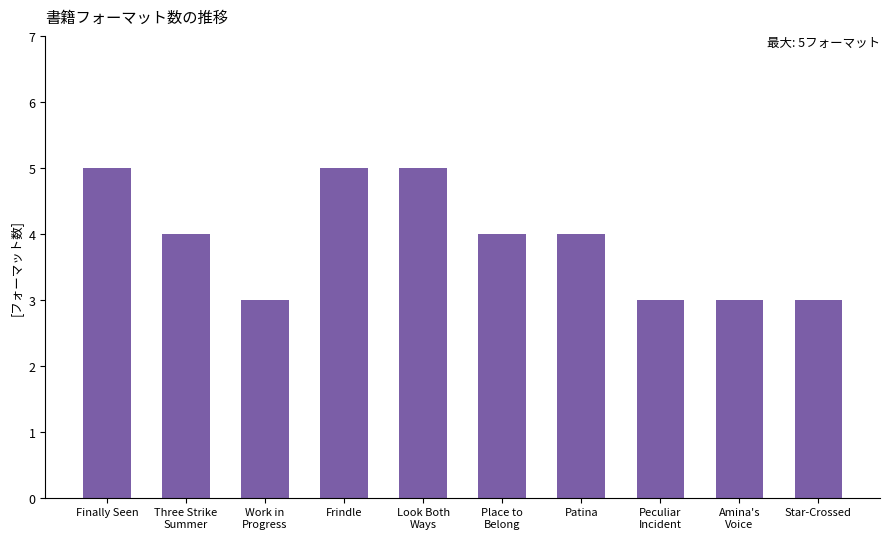

Count the number of categories in the chart.

10